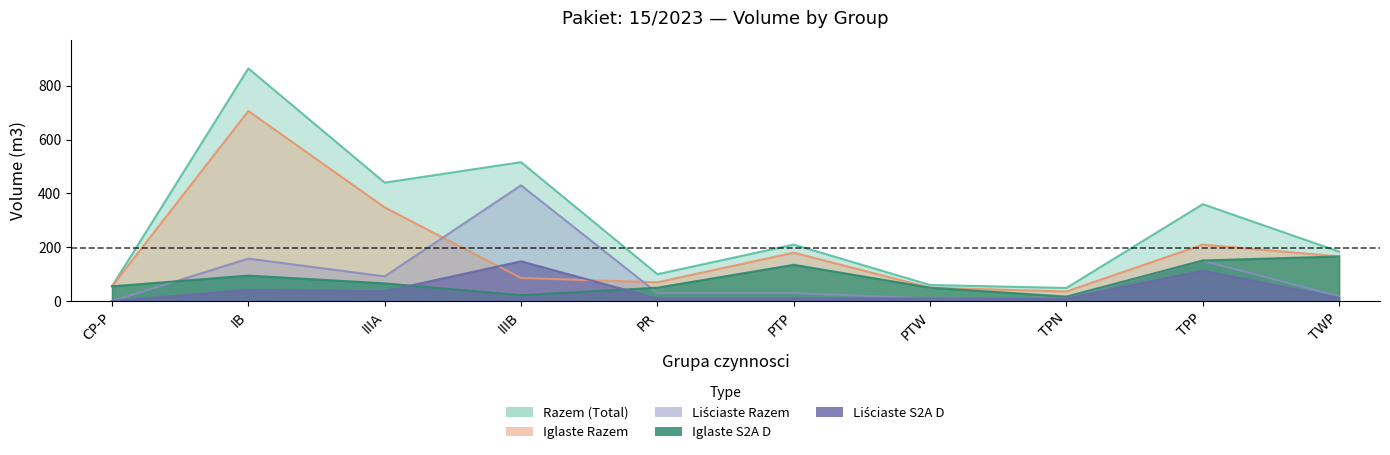

Between PR and TWP, which is larger?

TWP